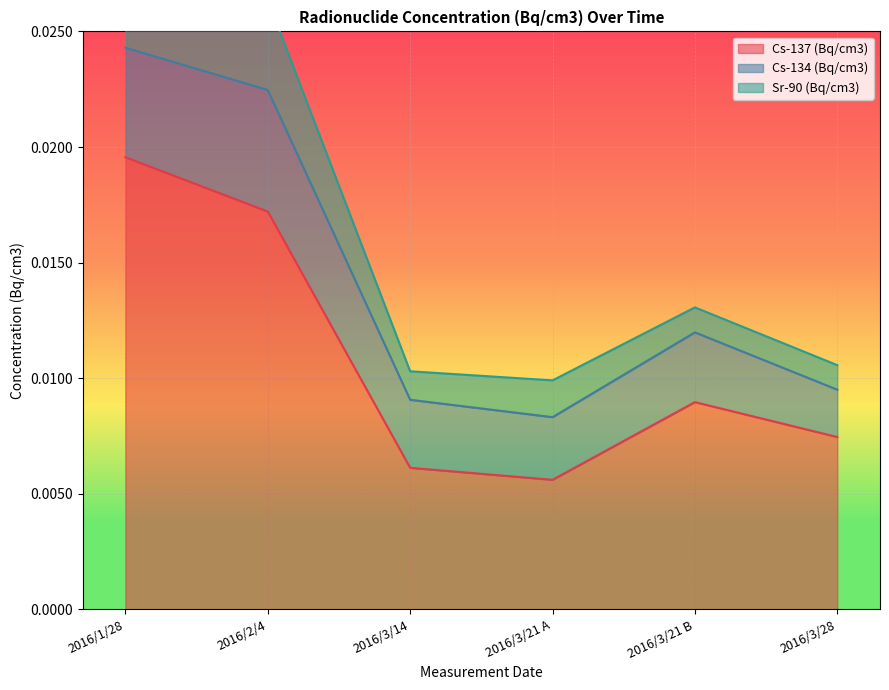

Which category has the highest value across all series?

2016/1/28